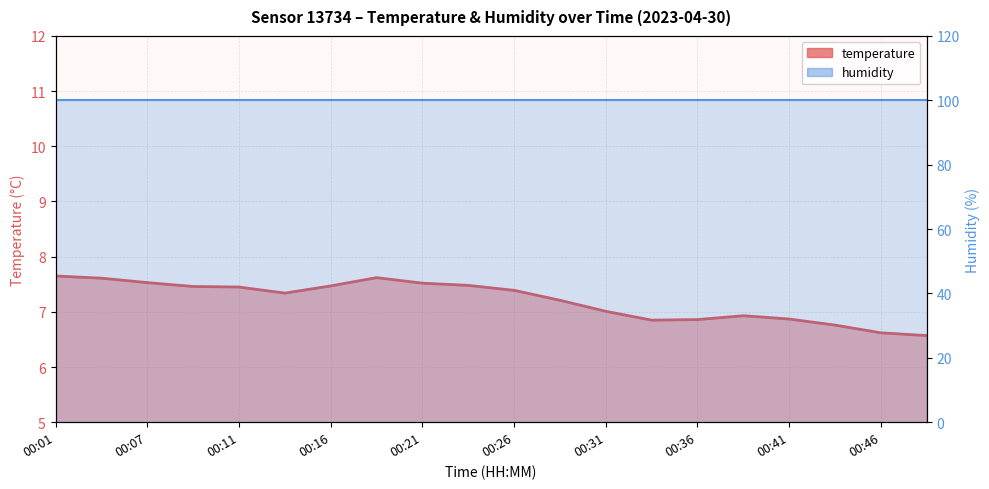

What is the spread (max minus min) of values at 17?

93.2